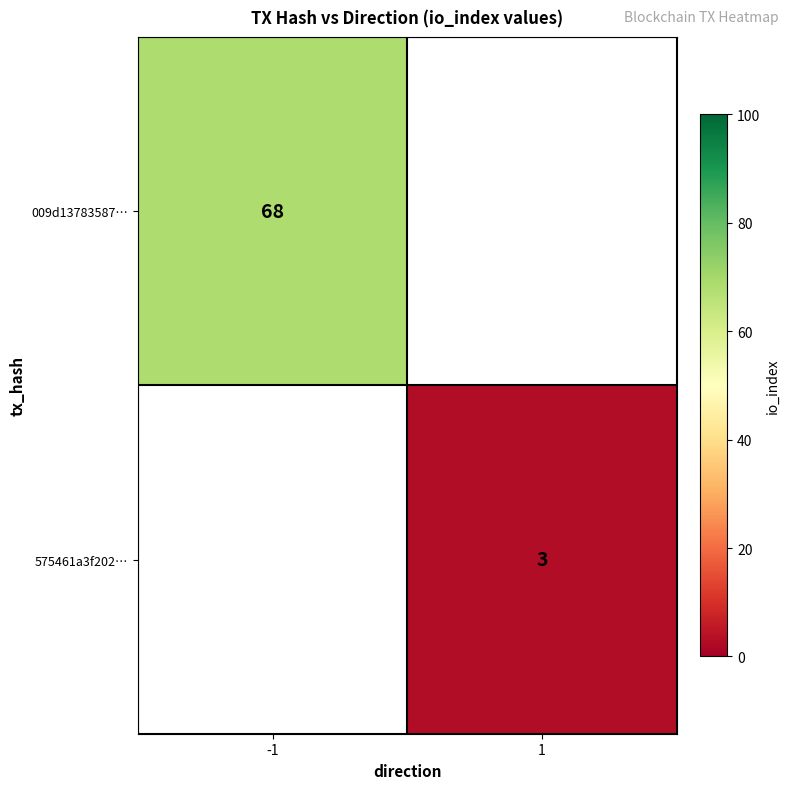

The value of 575461a3f202… at 1 is 2. True or false?

False